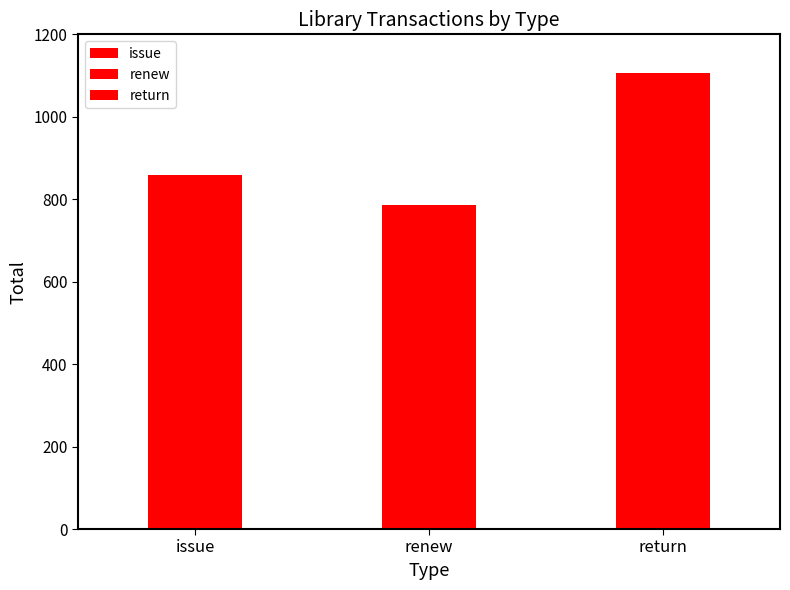

The value of return at MAR is 138. True or false?

False